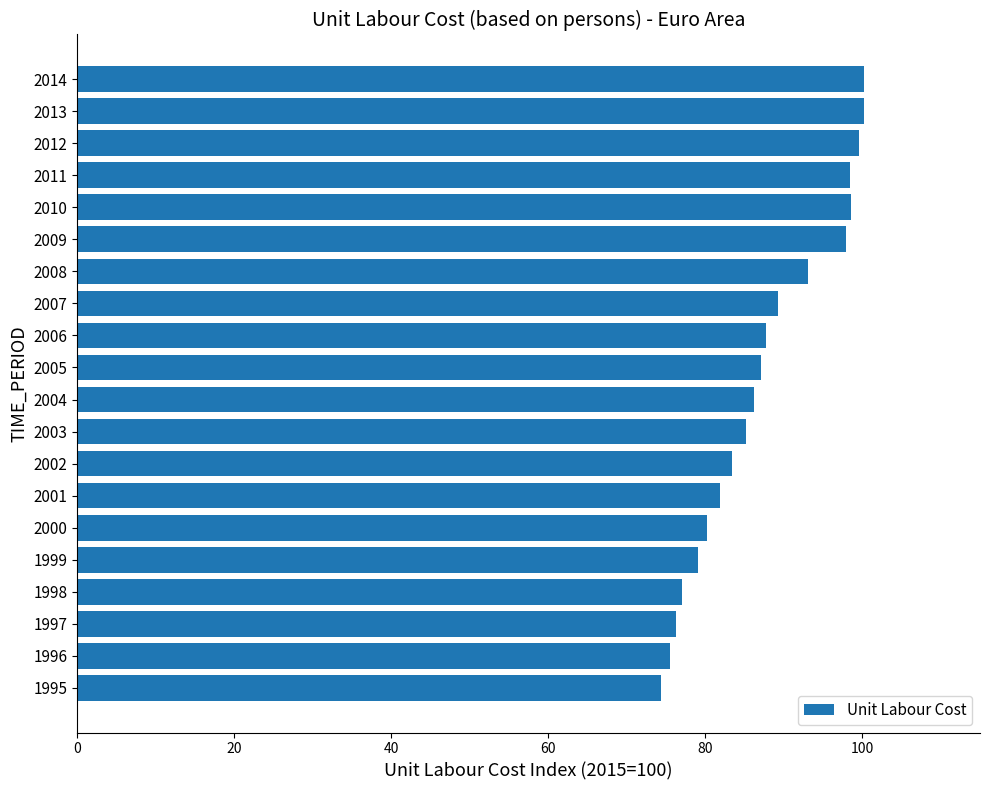

The chart shows a value of 29.8 at 2012. True or false?

False